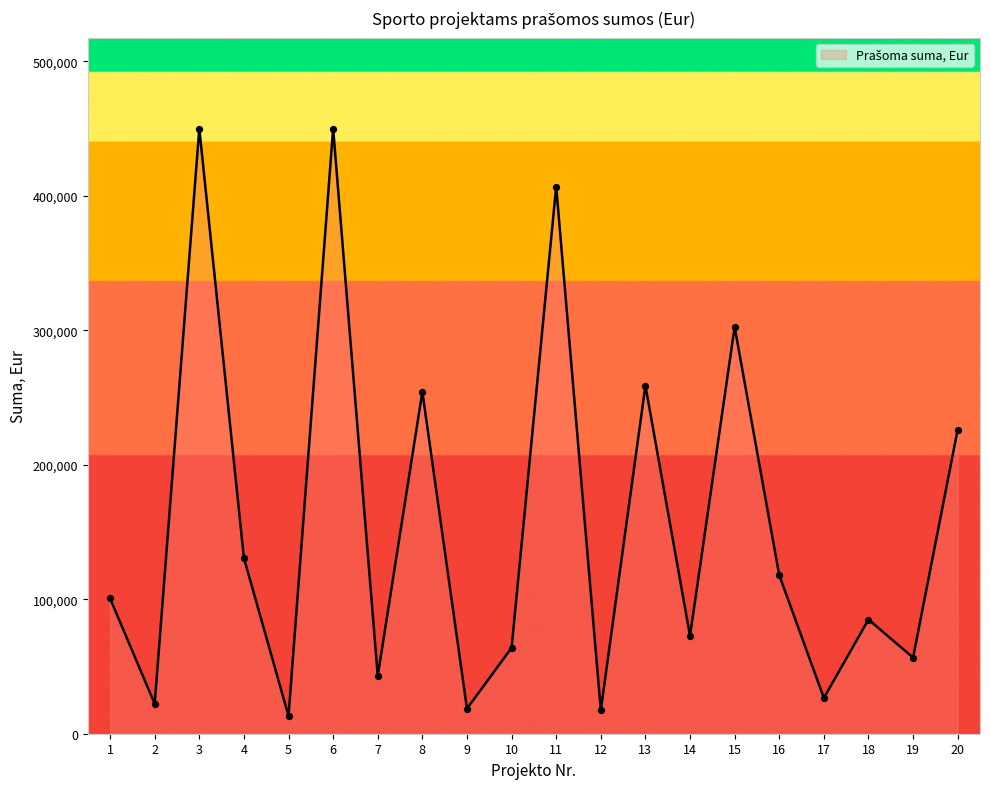

What is the change in value from 4 to 16?

-12756.2